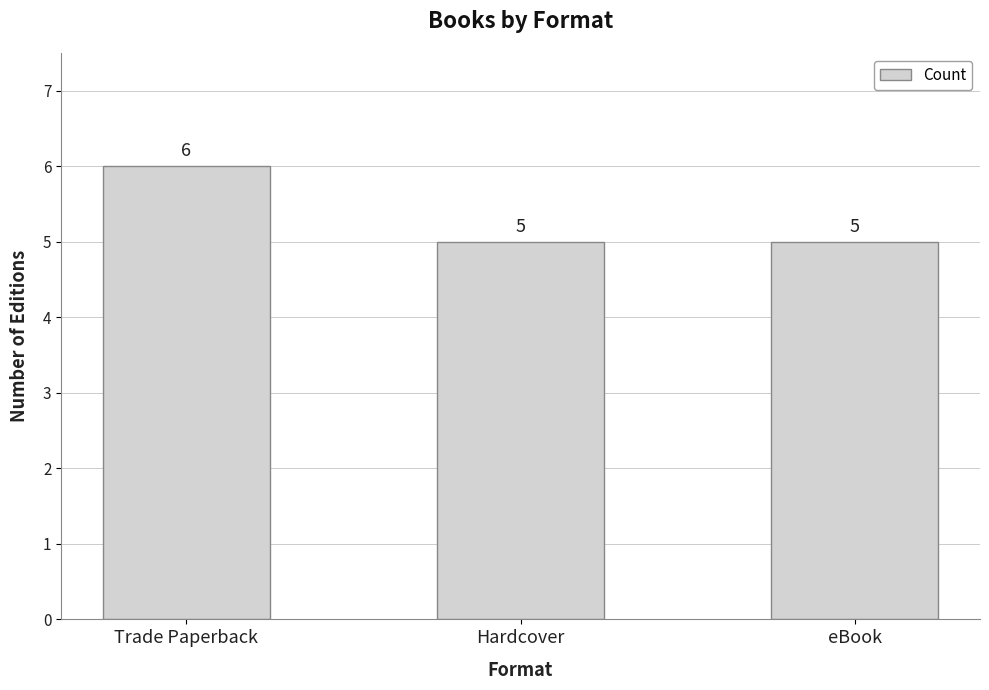

At which category does the chart reach its peak across all series?

Trade Paperback